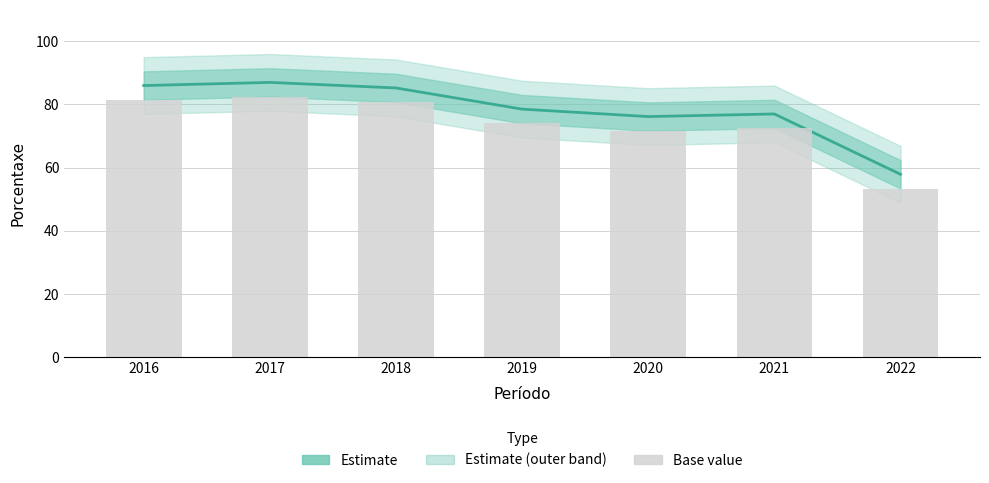

List the labels in order of value, largest first.

2017, 2016, 2018, 2019, 2021, 2020, 2022